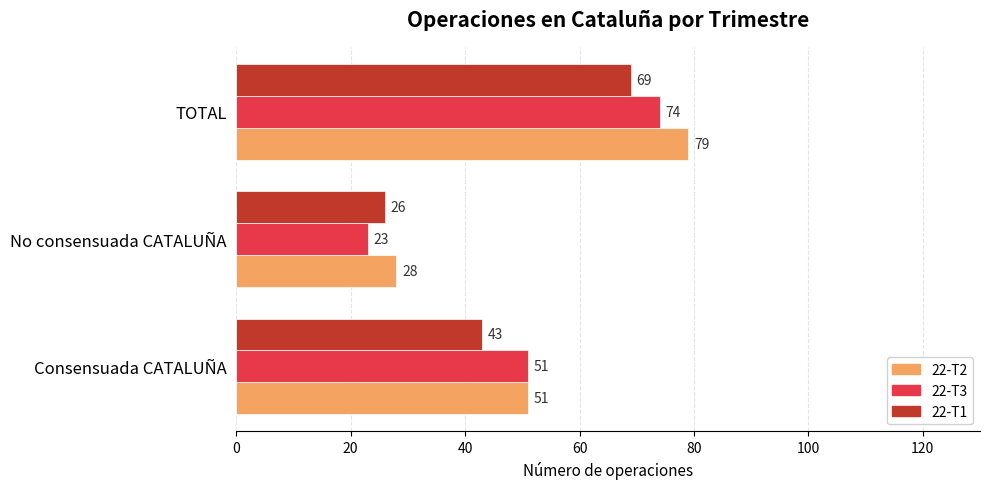

The 22-T3 series shows 107 at TOTAL. True or false?

False